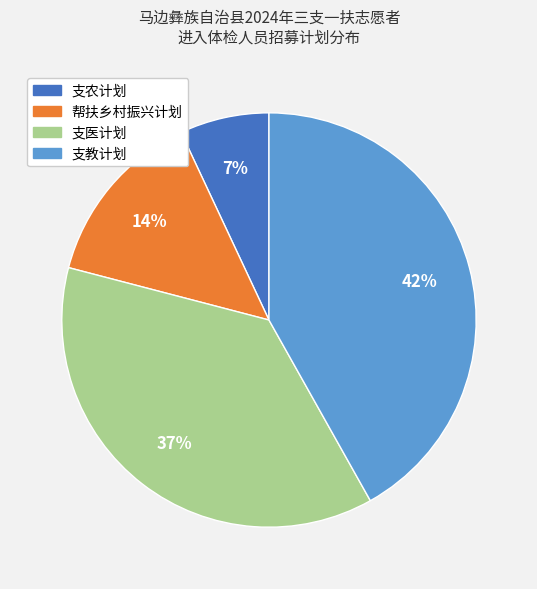

To the nearest percent, what percentage of the pie is 支教计划?

42%